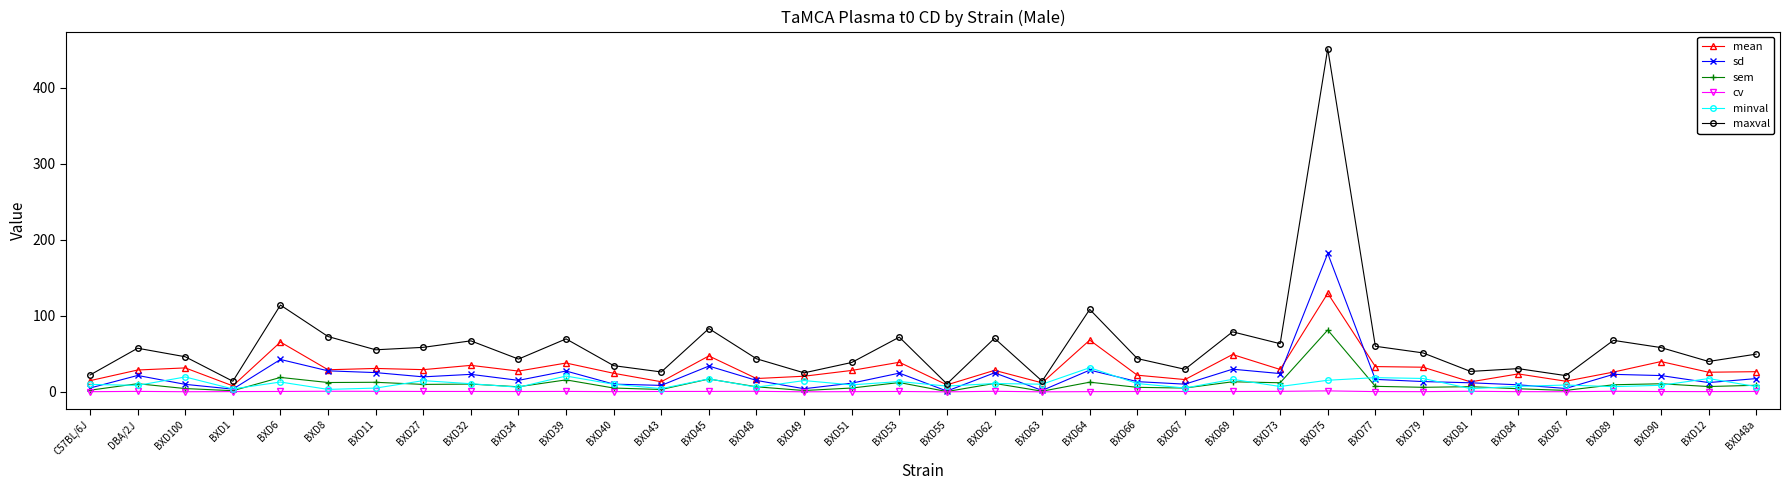

What is the sum of the minval values at BXD77 and BXD69?

35.4